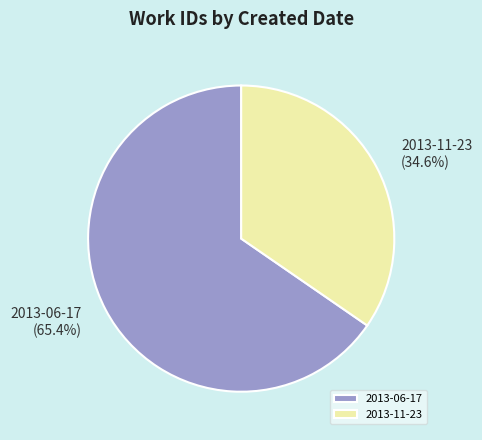

To the nearest percent, what portion does 2013-11-23 represent?

35%